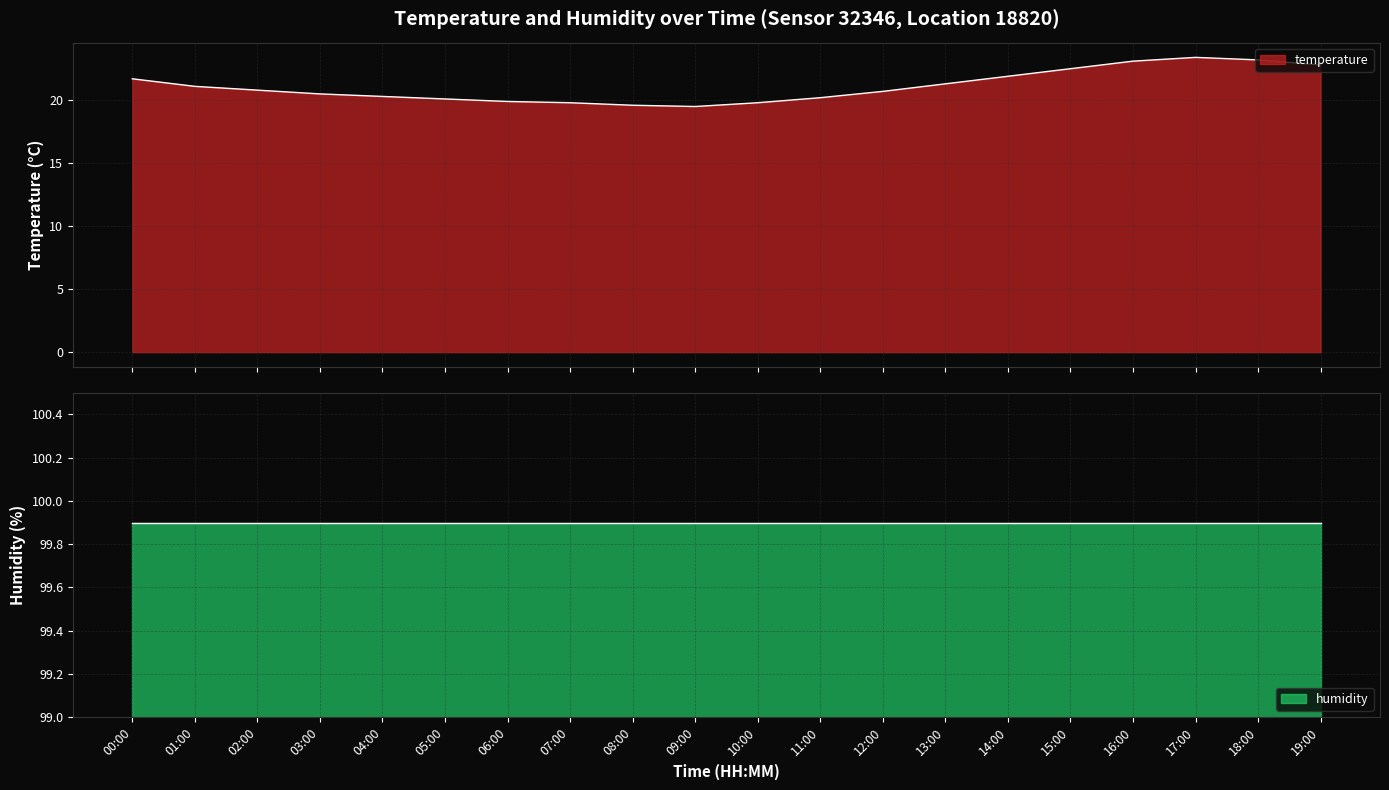

The chart shows a value of 36.8 at 16:00. True or false?

False